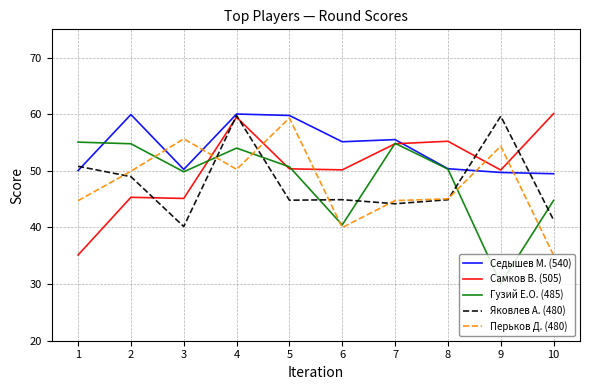

What is the minimum value shown in the chart?

30.1